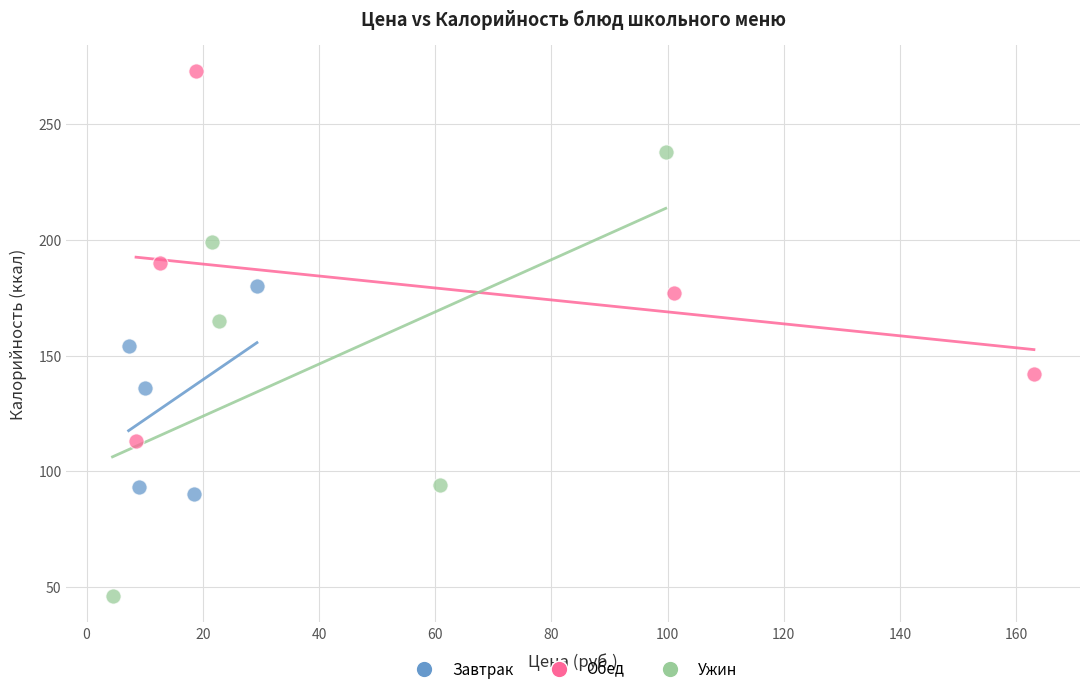

Which series contains the highest Y value?

Обед